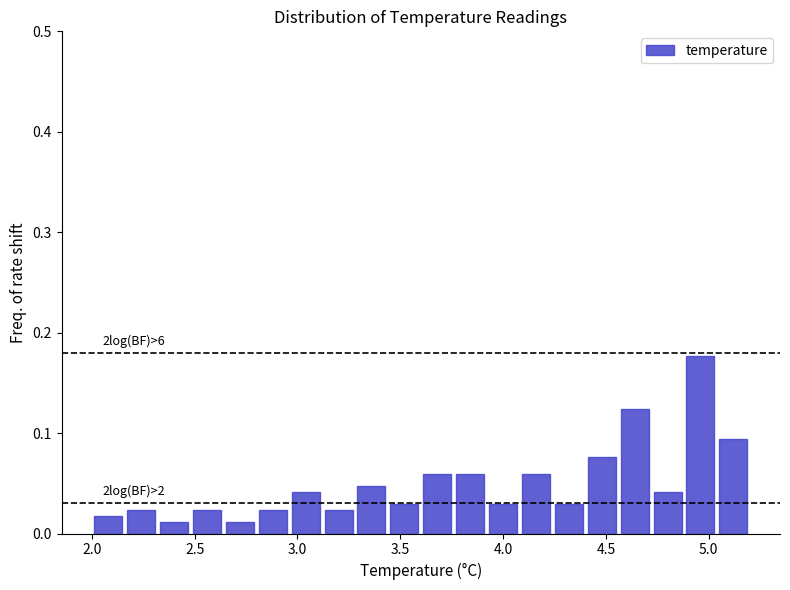

Read against the x-axis, roughly where is the centre of the tallest bar?

4.95